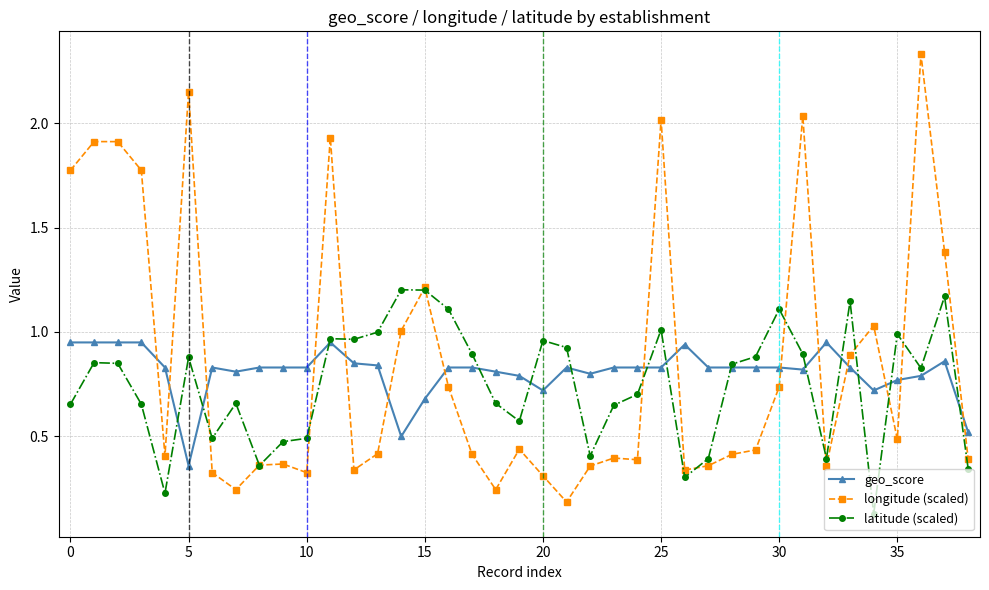

True or false: latitude (scaled) has a value of 1.1 at 30.

True